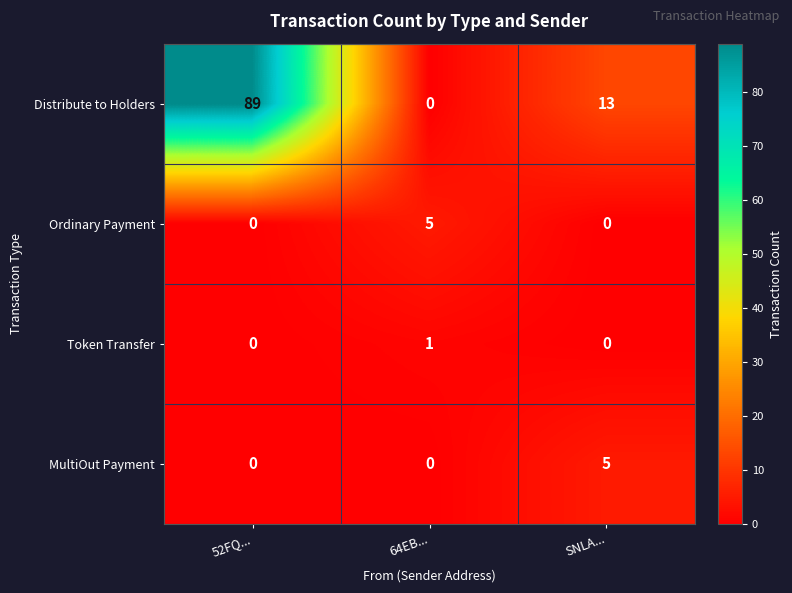

Count the MultiOut Payment values in the range 0 to 5.

3